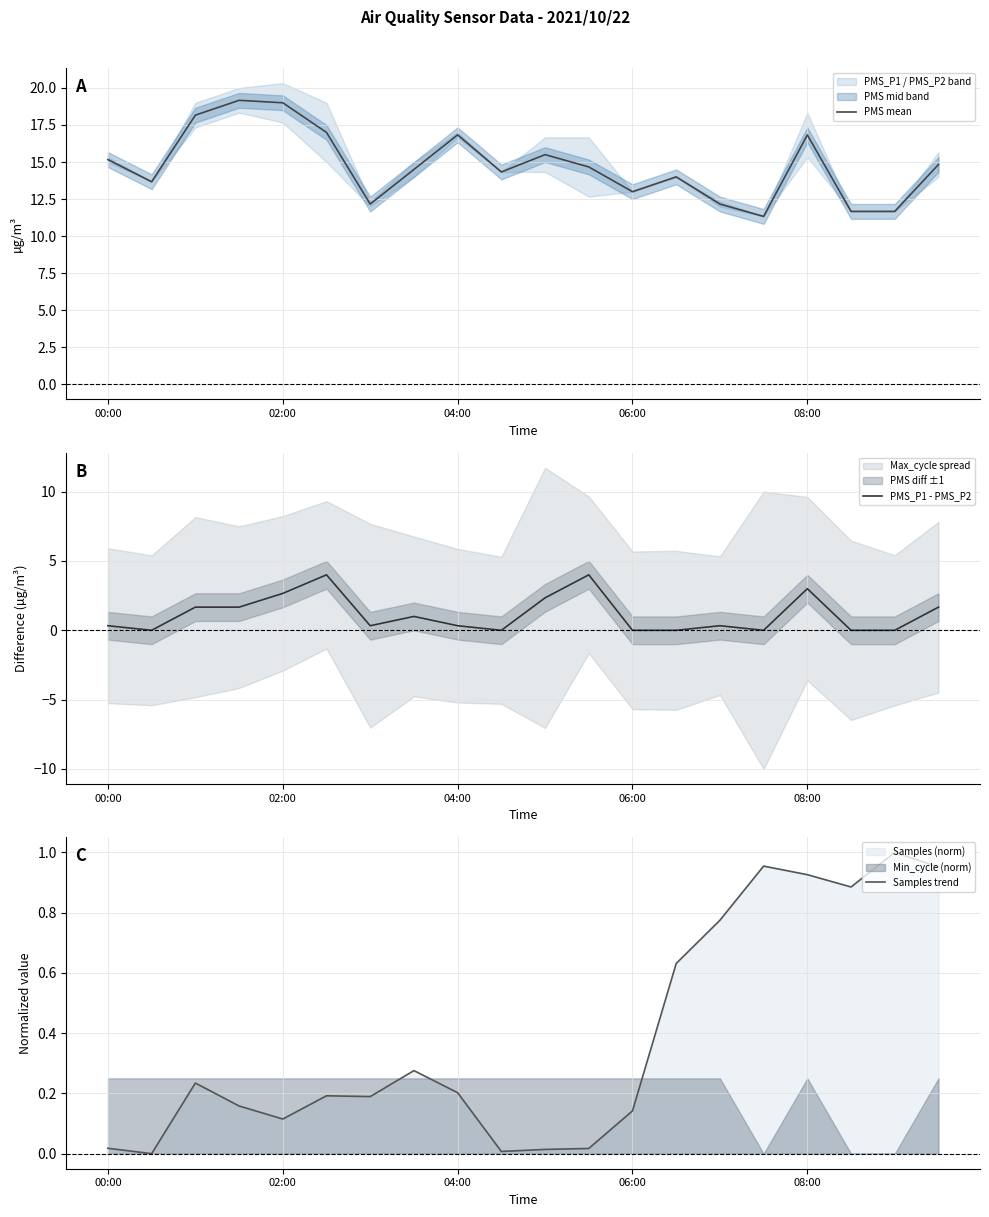

What is the lowest value of the PMS mean series?

11.3